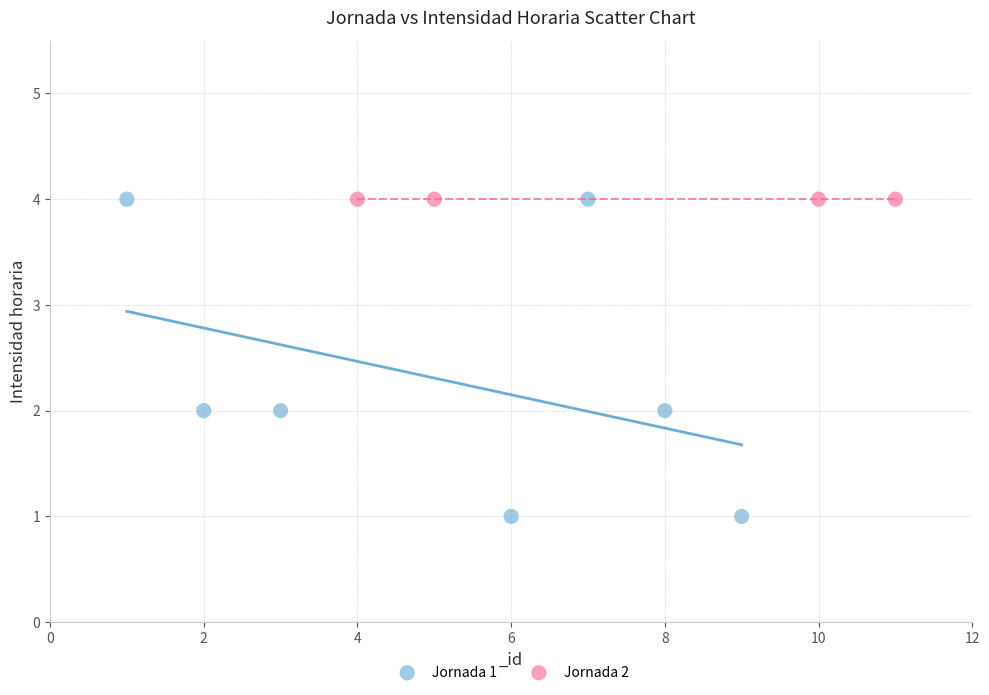

Which series contains the lowest Y value?

Jornada 1